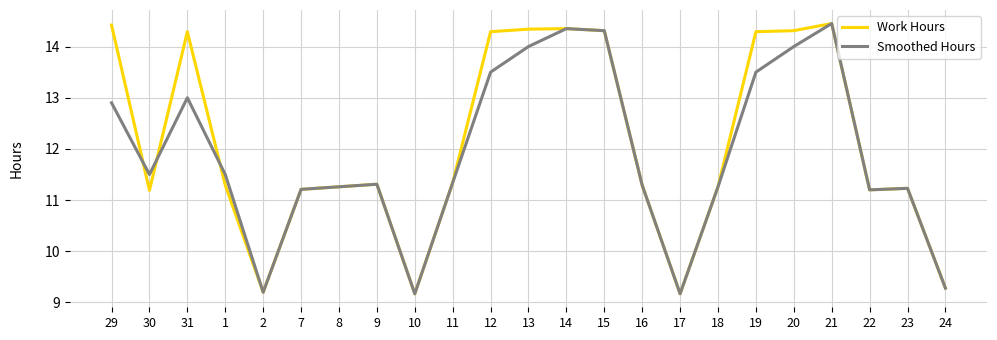

In Smoothed Hours, how many points are lower than both neighbors (excluding endpoints)?

5